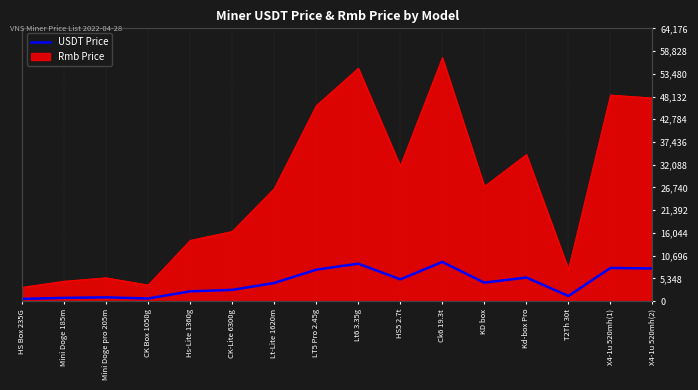

What is the label of the 16th point from the right?

HS Box 235G